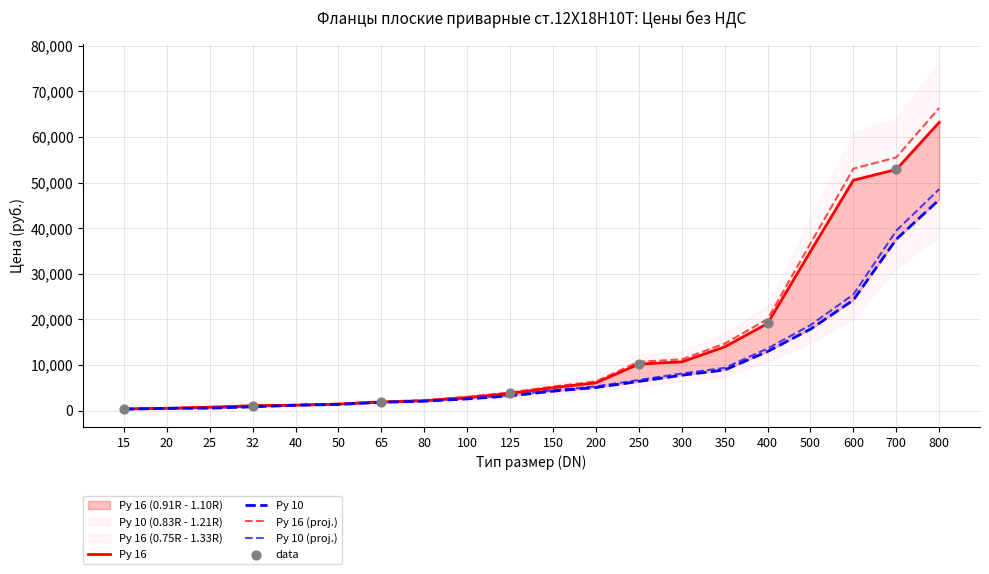

At which category is the sum across all series the highest?

800